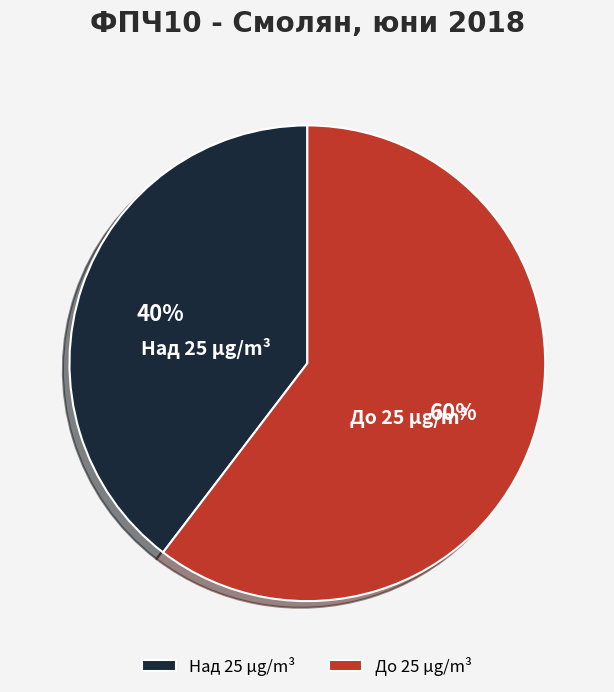

To the nearest percent, what is the average slice percentage?

50%